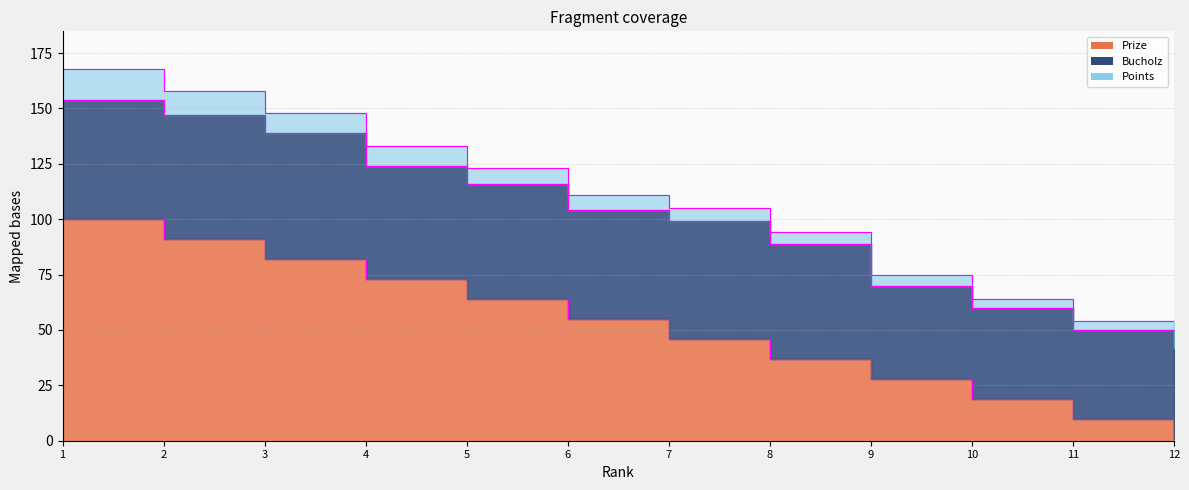

What is the spread (max minus min) of values at 3?

66